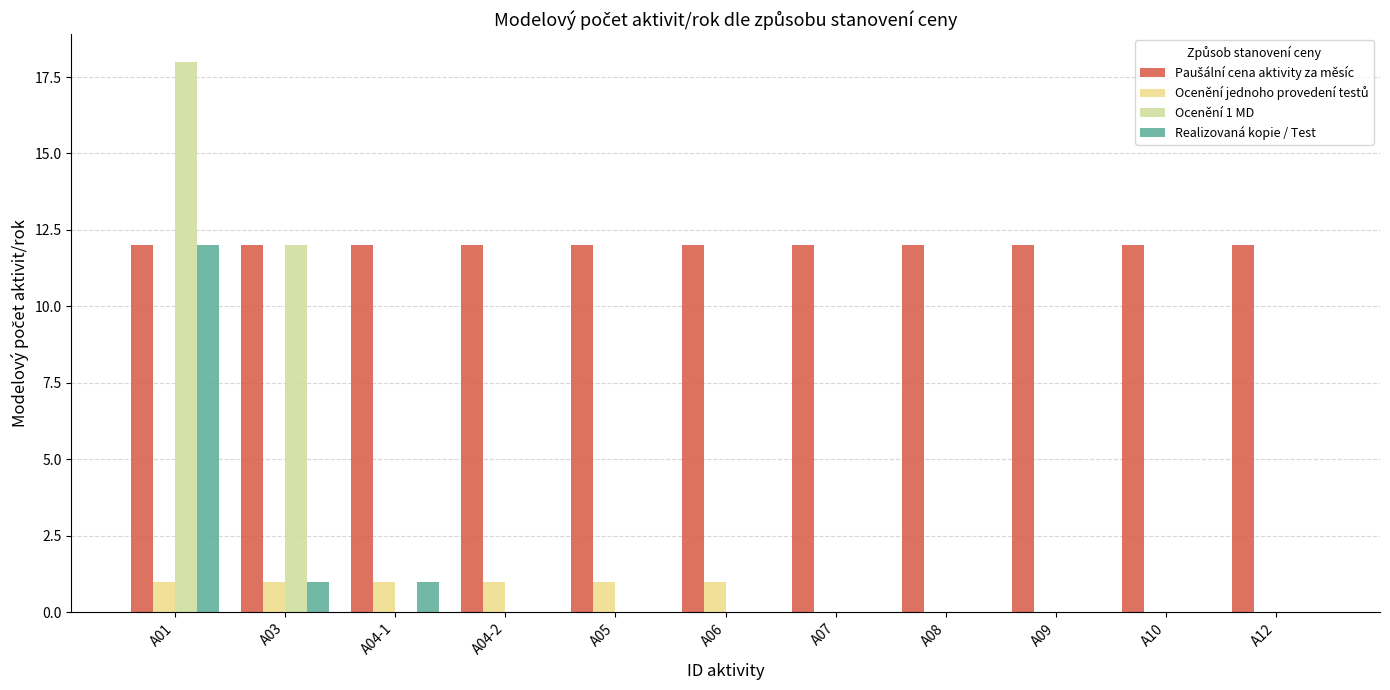

How many groups of bars are there?

11